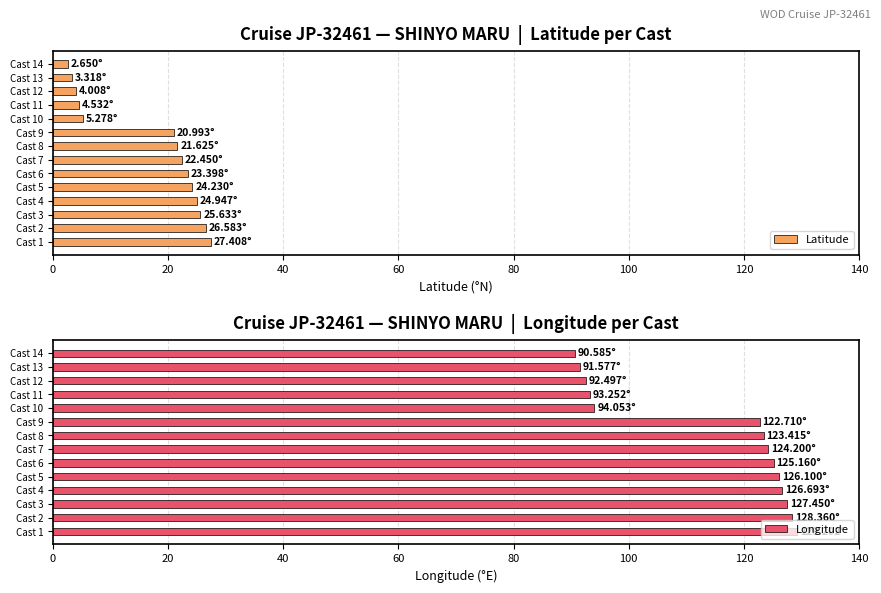

What are all the series names shown in the legend?

Latitude, Longitude